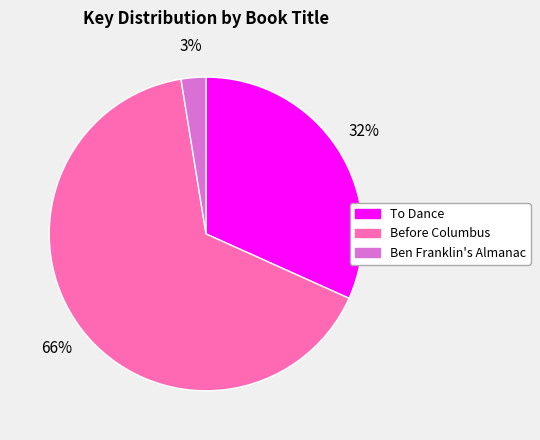

Does any single category account for the majority?

Yes